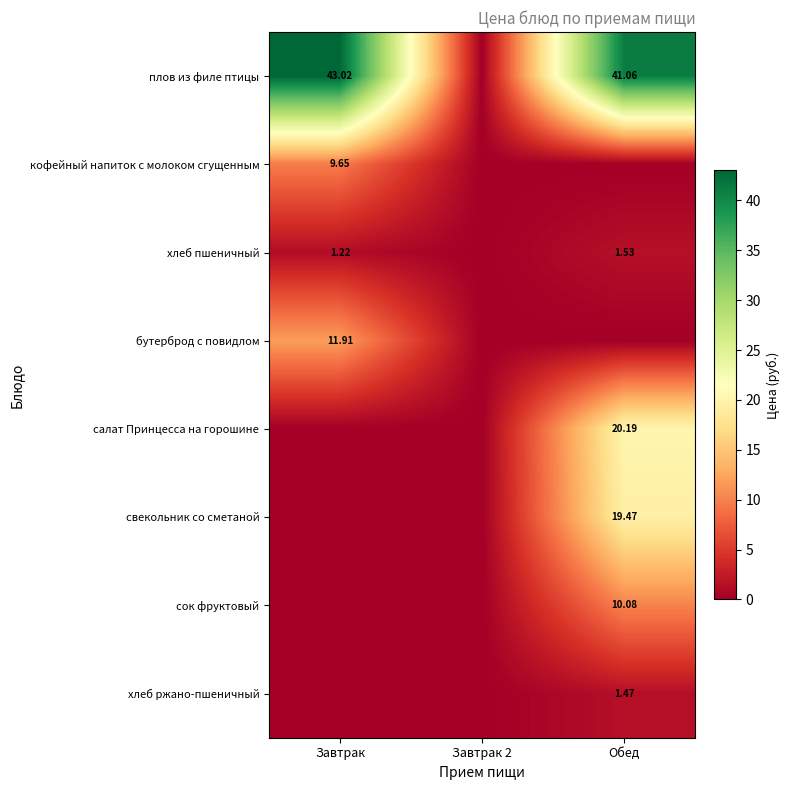

Is the value of хлеб пшеничный at Завтрак greater than the value of хлеб ржано-пшеничный at Обед?

No